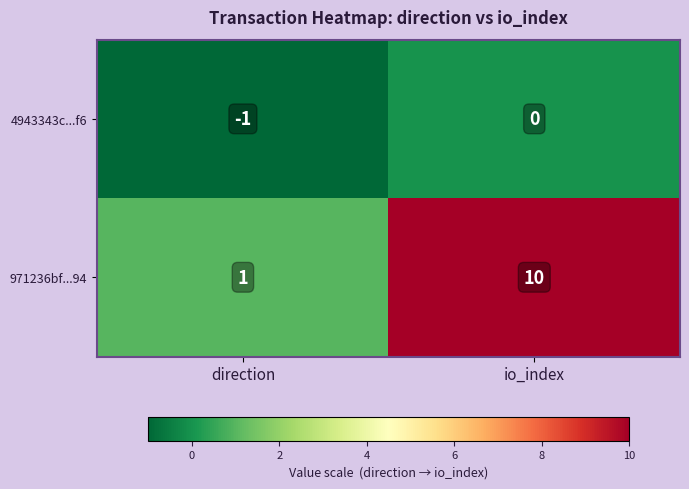

Reading left to right, transcribe all the data shown in this chart.

4943343c...f6: -1	0
971236bf...94: 1	10